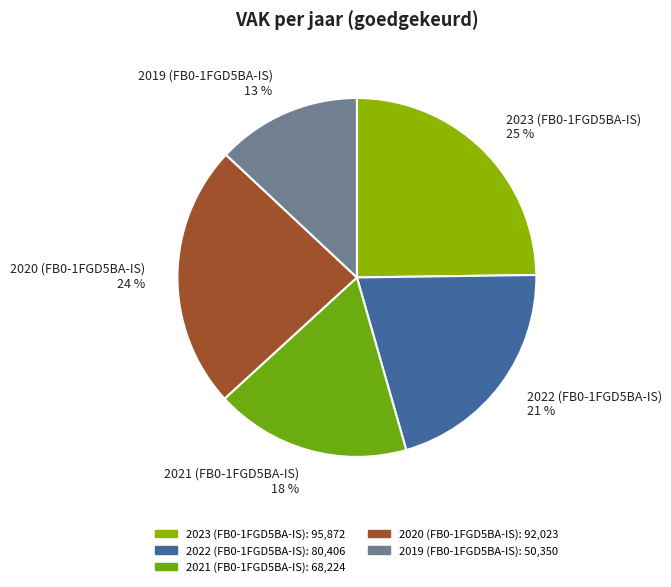

Does any single category account for the majority?

No